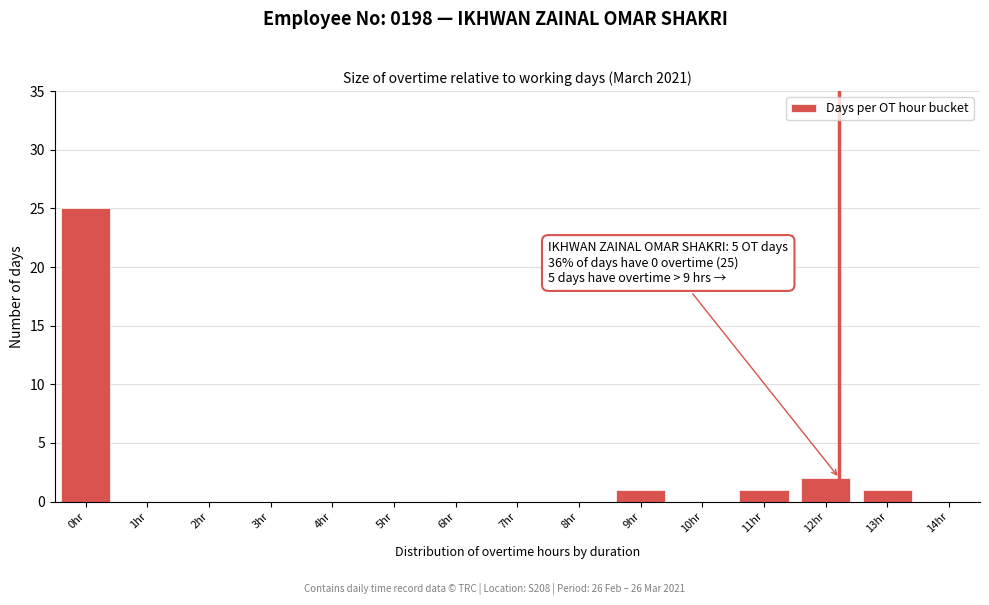

Reading left to right, transcribe all the data shown in this chart.

0hr=25	1hr=0	2hr=0	3hr=0	4hr=0	5hr=0	6hr=0	7hr=0	8hr=0	9hr=1	10hr=0	11hr=1	12hr=2	13hr=1	14hr=0